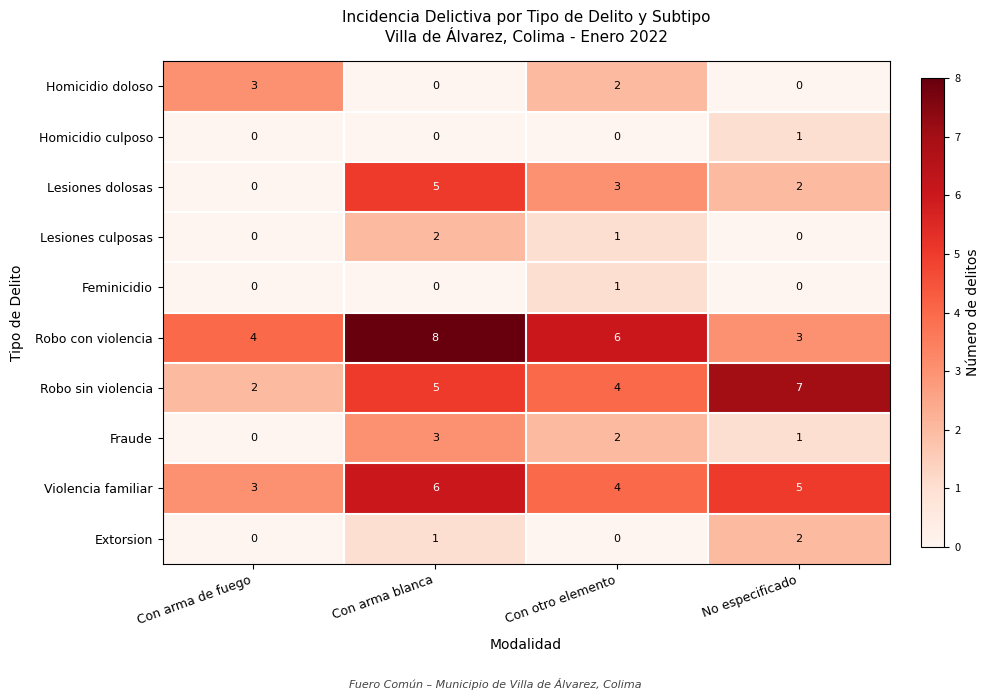

What is the total value across all series at Con arma de fuego?

12